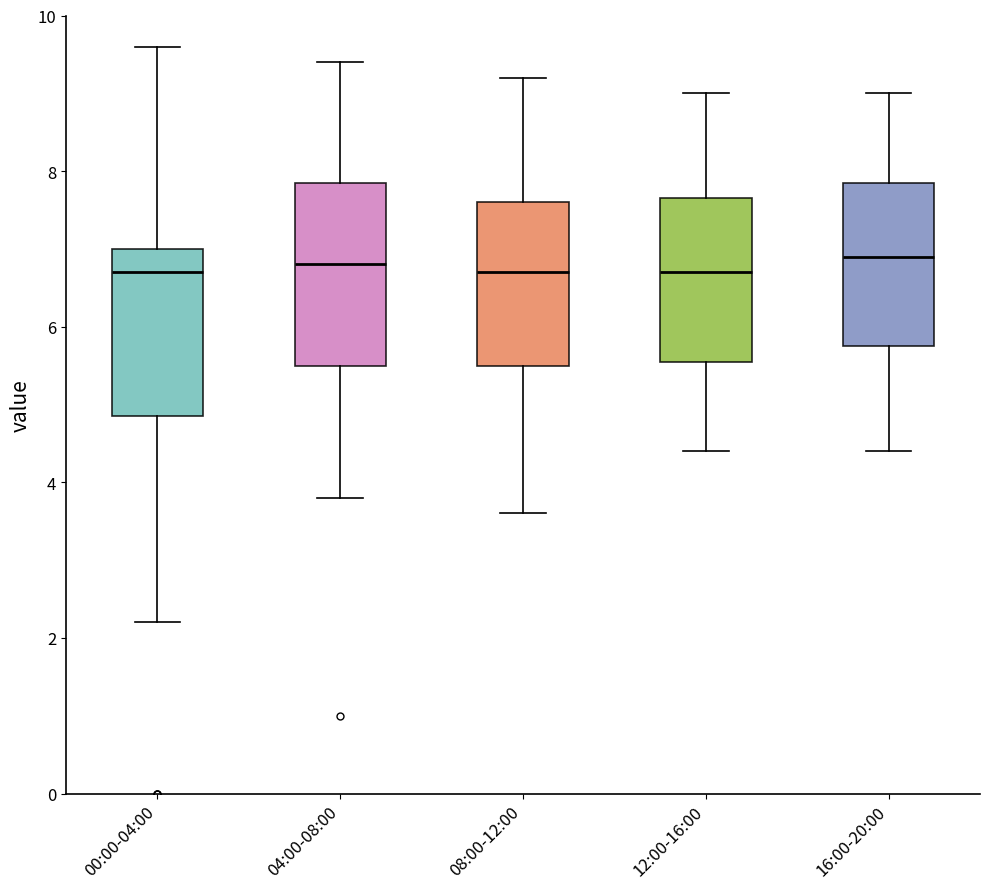

Where does the median line of the box for 08:00-12:00 sit on the y-axis? The values are not printed on the chart, so give them approximately, as read against the axis.

6.8